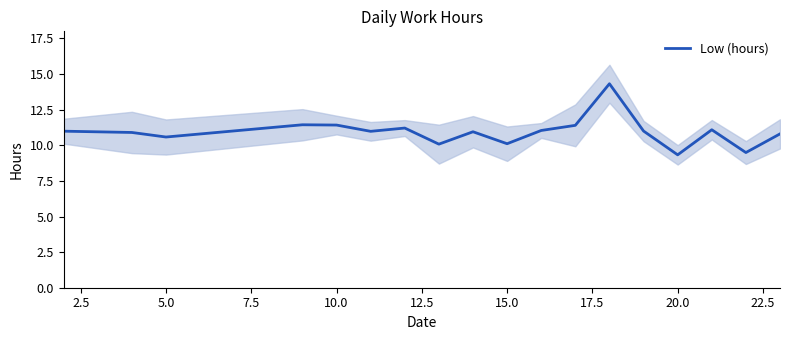

Reading right to left, extract all data points from this chart.

10.8	9.5	11.1	9.3	11.0	14.3	11.4	11.0	10.1	10.9	10.1	11.2	11.0	11.4	11.4	10.6	10.9	11.0